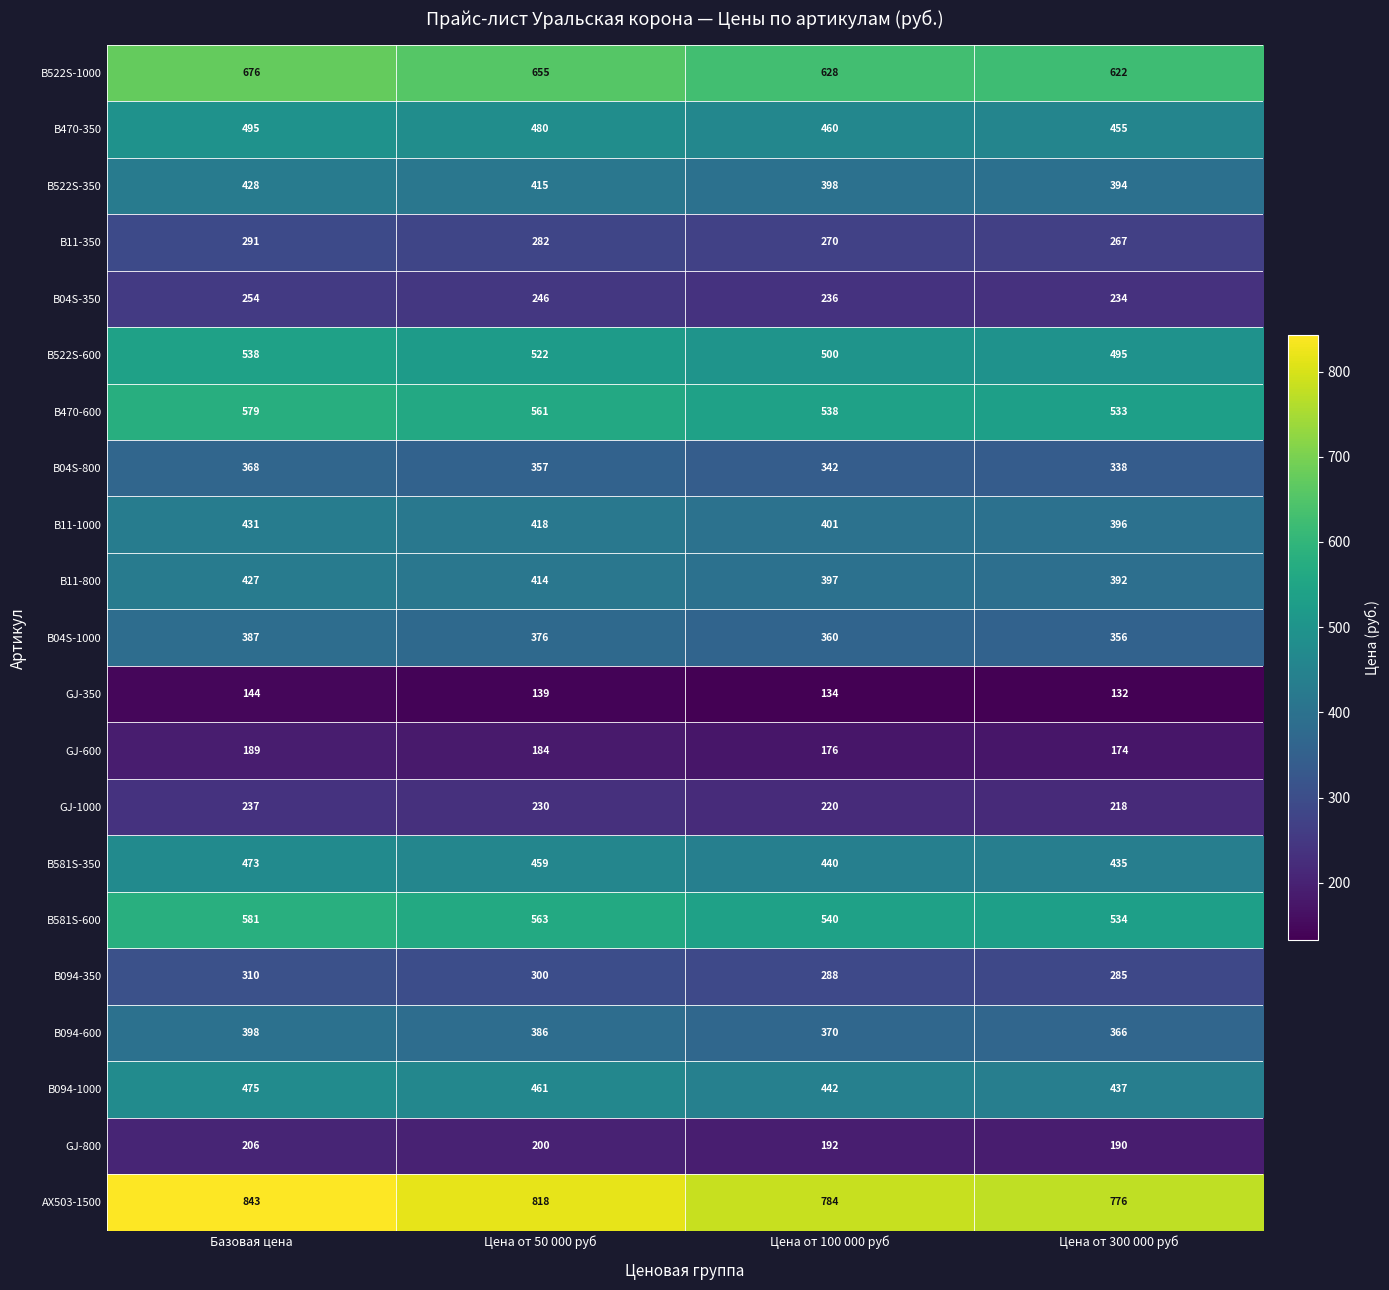

What is the maximum value shown in the chart?

843